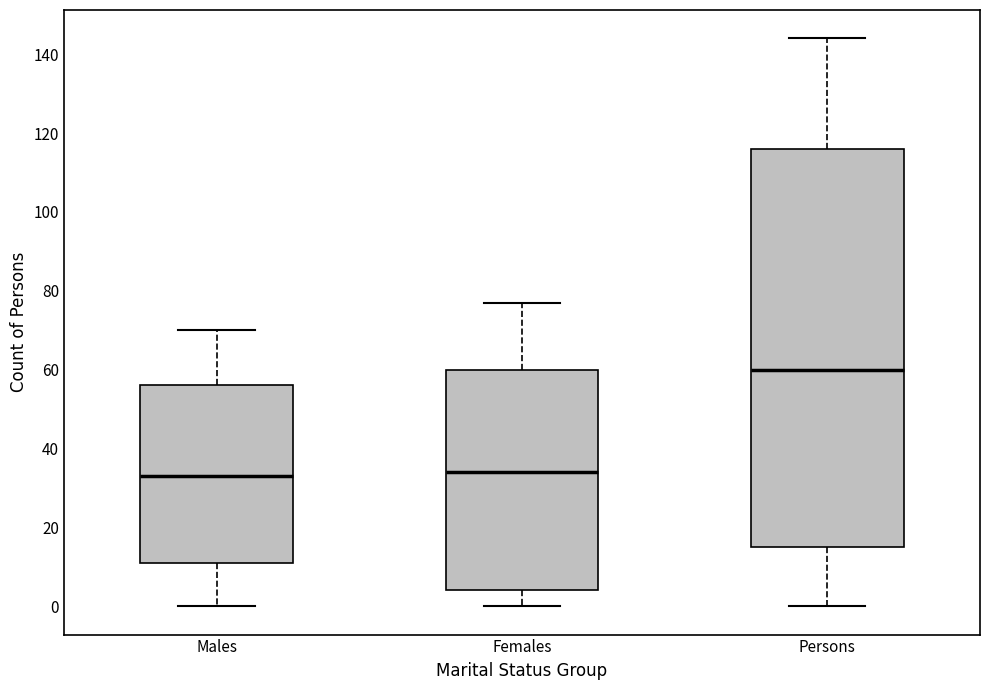

Where is the lower edge of the box for Males on the y-axis? The values are not printed on the chart, so give them approximately, as read against the axis.

12